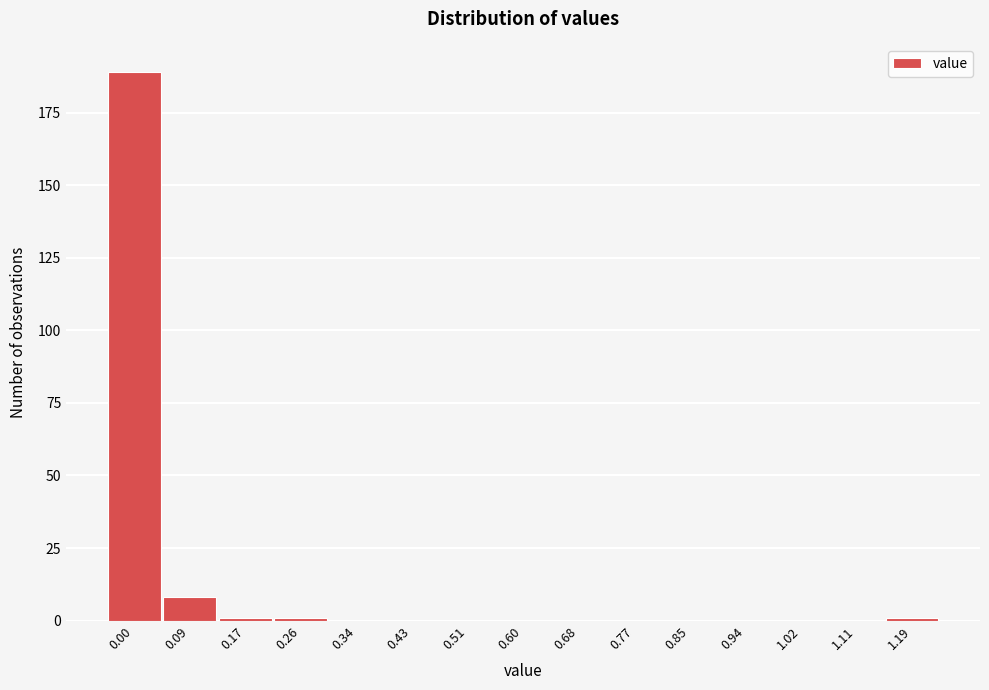

Reading right to left, extract all data points from this chart.

1.19=1	1.11=0	1.02=0	0.94=0	0.85=0	0.77=0	0.68=0	0.60=0	0.51=0	0.43=0	0.34=0	0.26=1	0.17=1	0.09=8	0.00=189